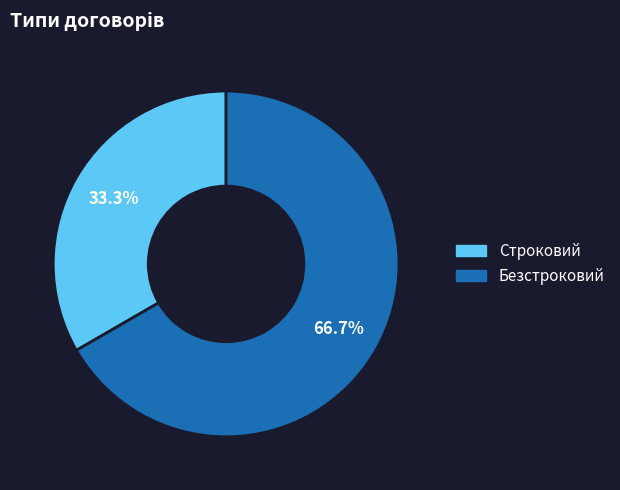

Does any single category account for the majority?

Yes